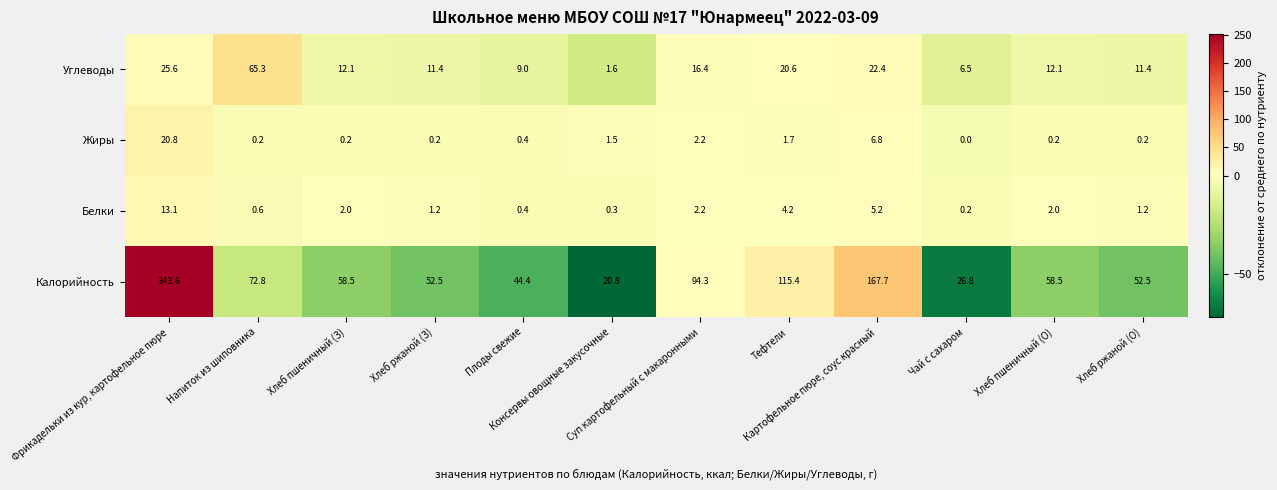

Which series has the widest spread of values?

Калорийность